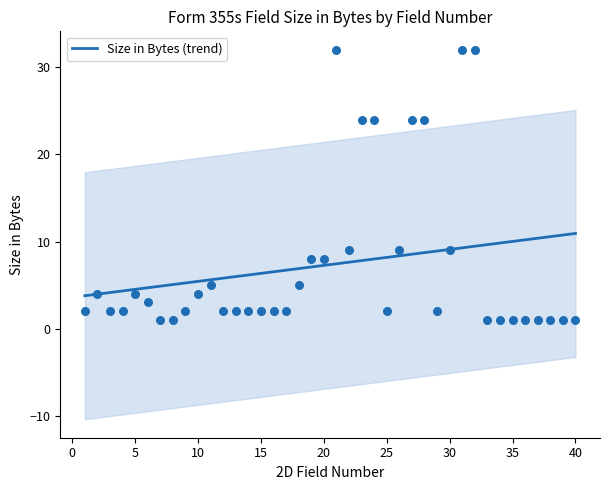

What is the highest value of the Size in Bytes (trend) series?

10.9